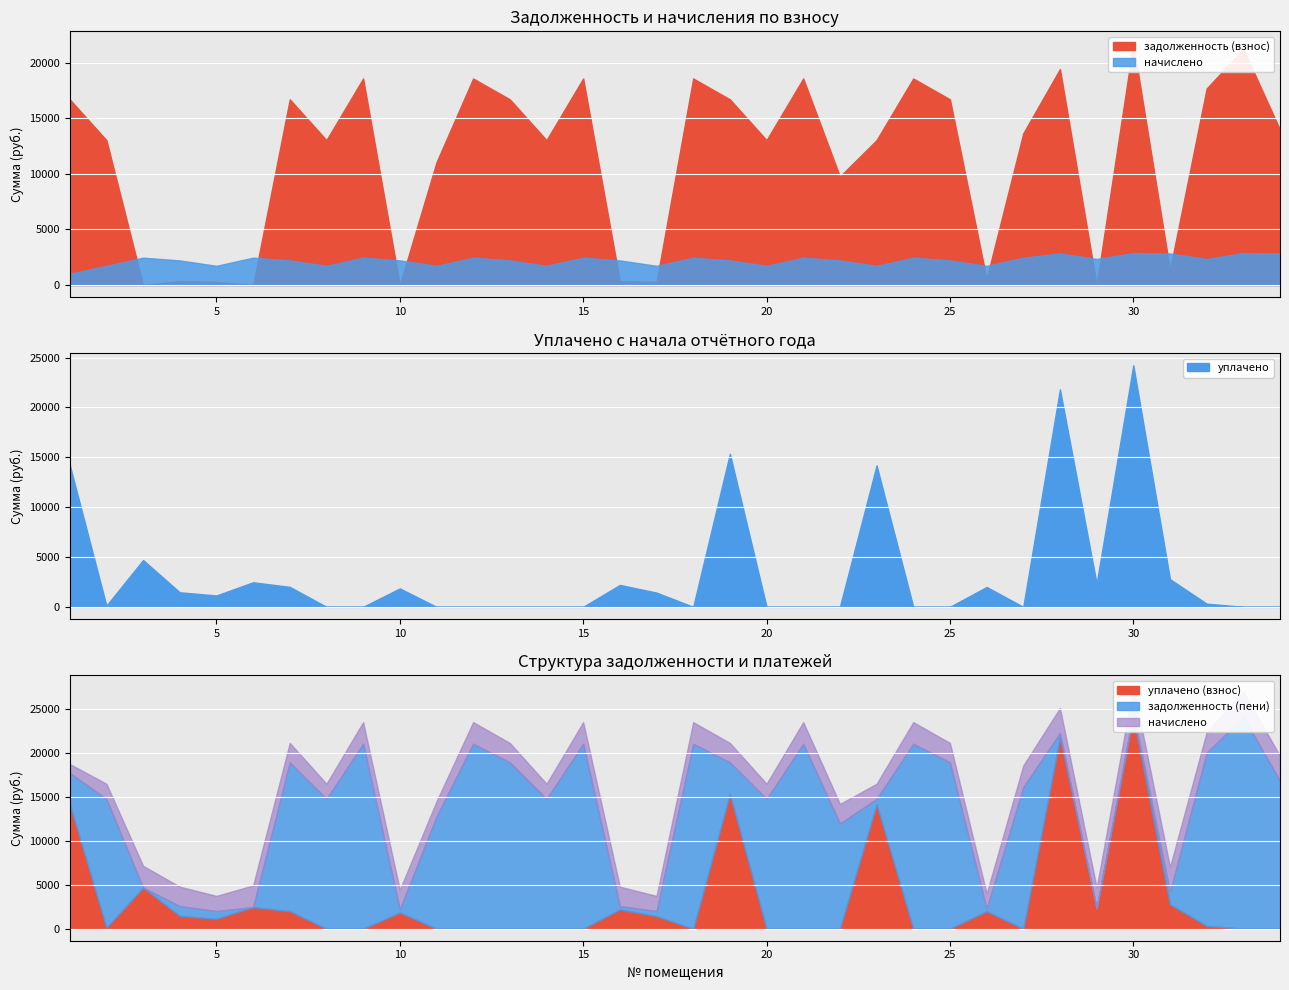

List the series in order of their peak value, highest first.

уплачено, задолженность (пени), задолженность (взнос), начислено